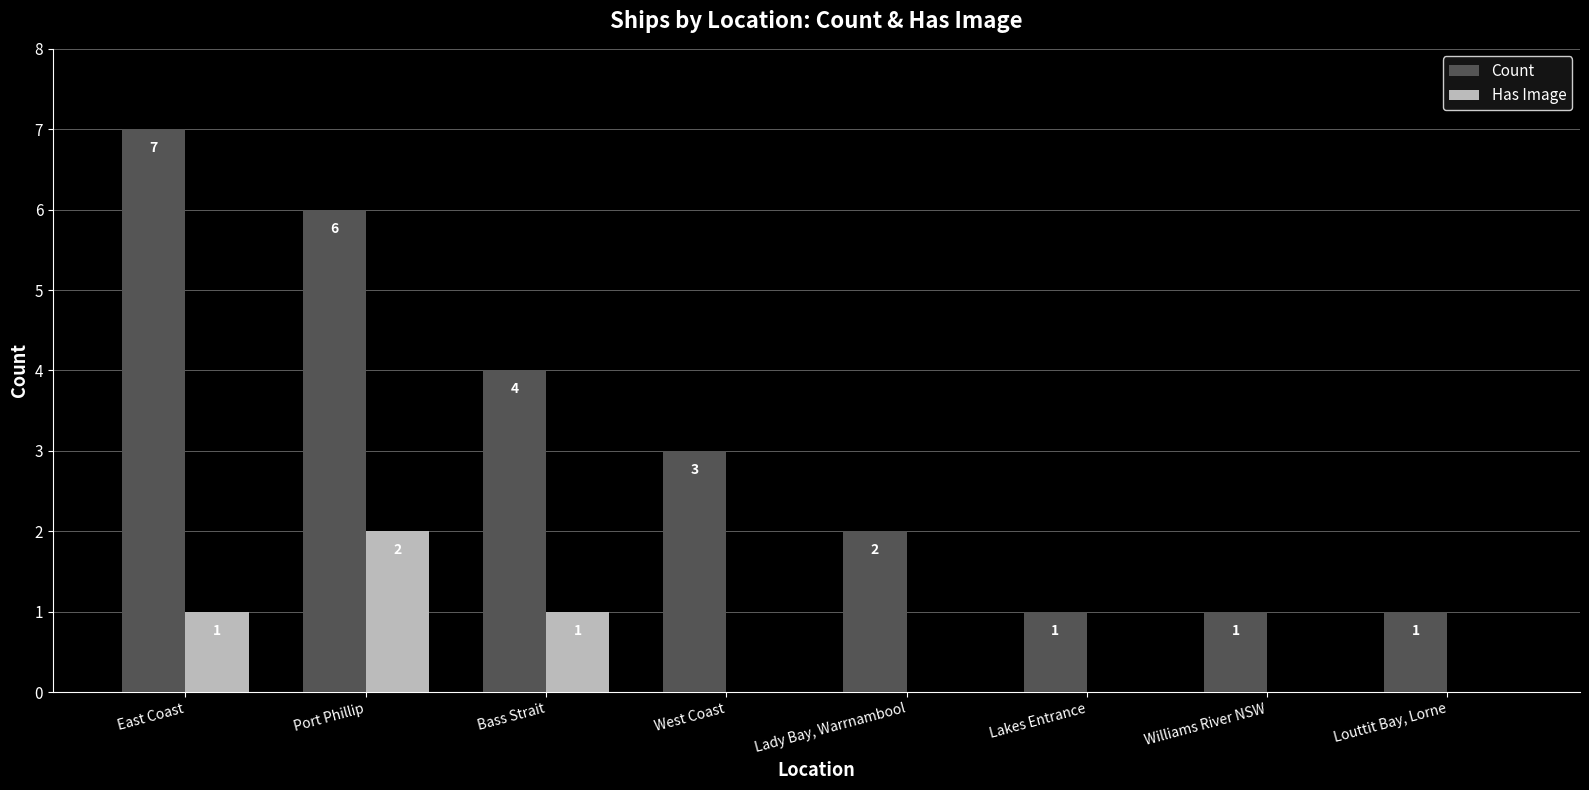

Where is Count nearest to the value 4?

Bass Strait